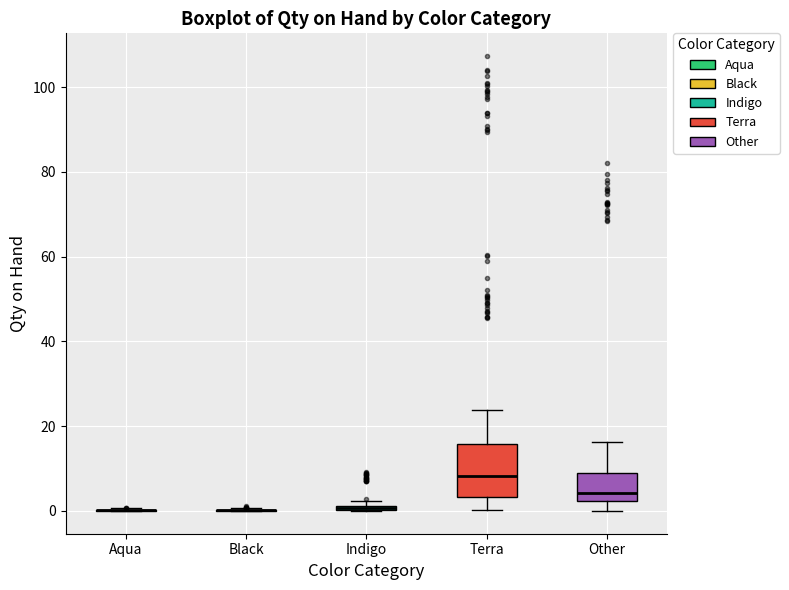

Where does the median line of the box for Other sit on the y-axis? The values are not printed on the chart, so give them approximately, as read against the axis.

4